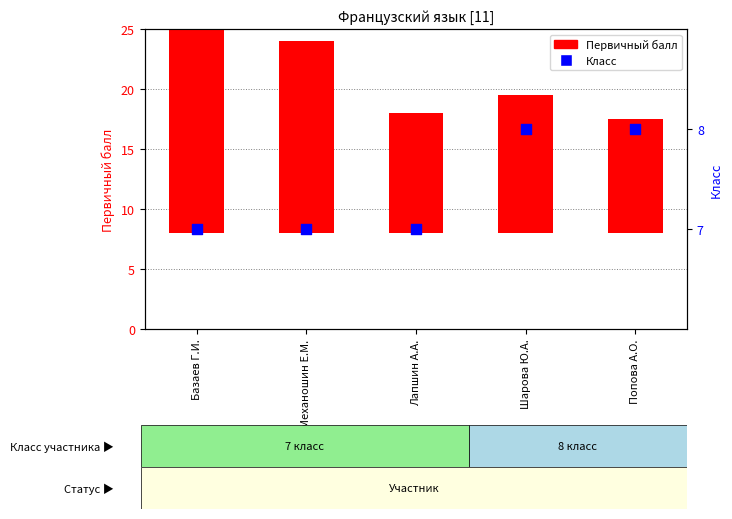

Which series has the widest spread of Y values?

Первичный балл